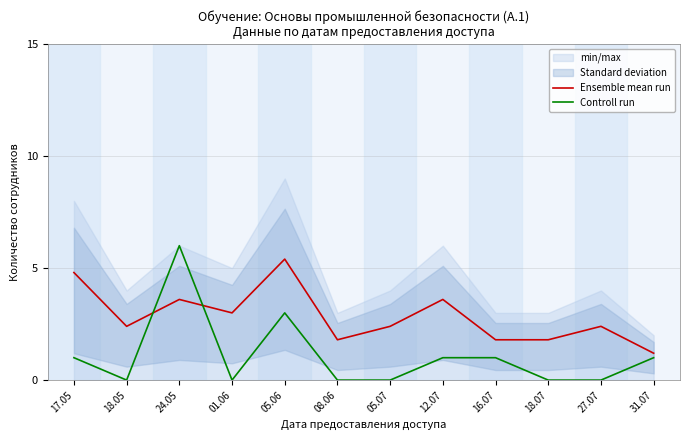

Is it true that Ensemble mean run equals 1.8 at 08.06?

True